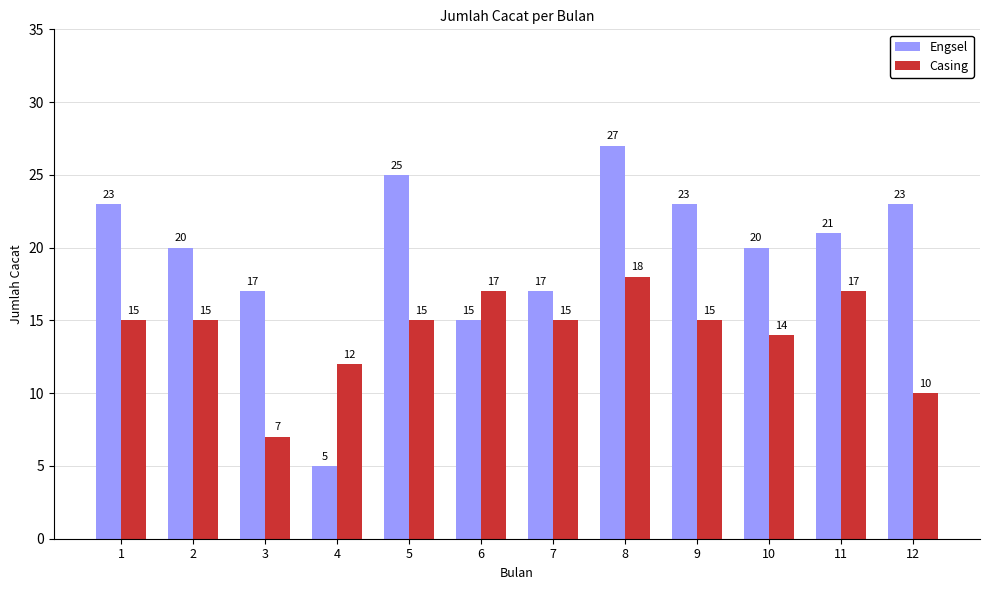

Is it true that Engsel equals 8 at 4?

False